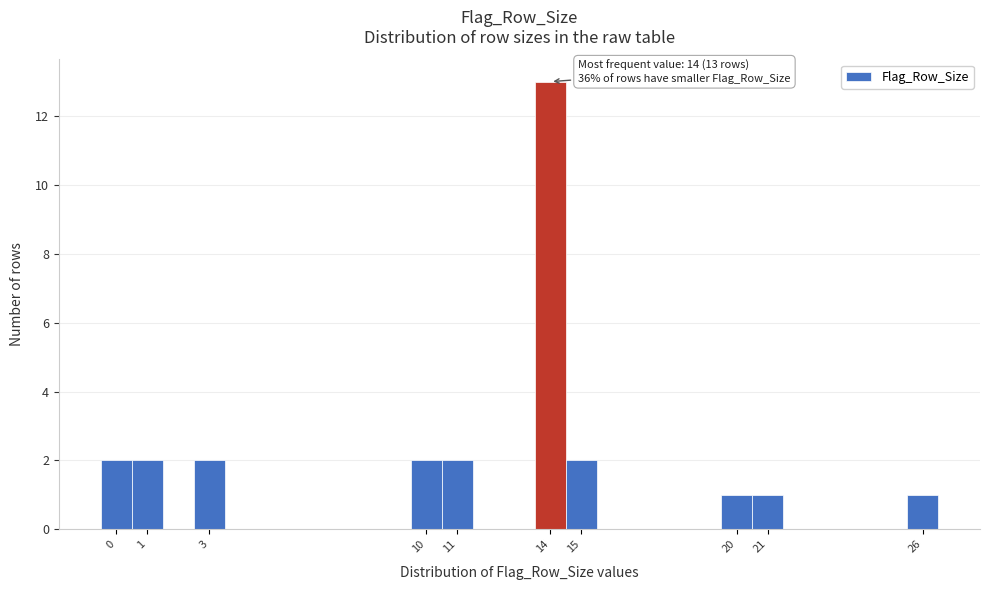

Over which range of the x-axis is the bar tallest?

13.5 to 14.5